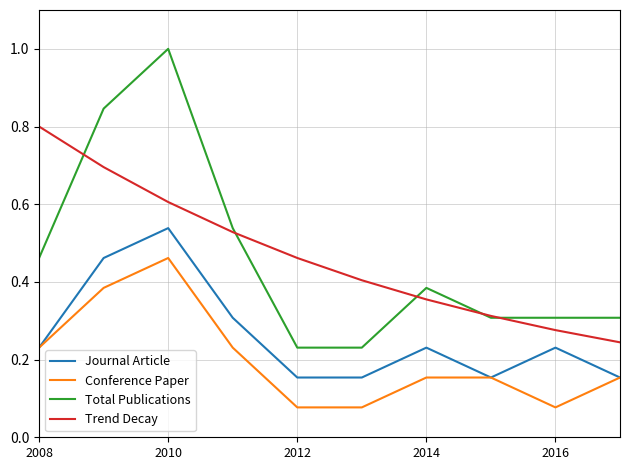

What is the maximum value for Total Publications?

1.0